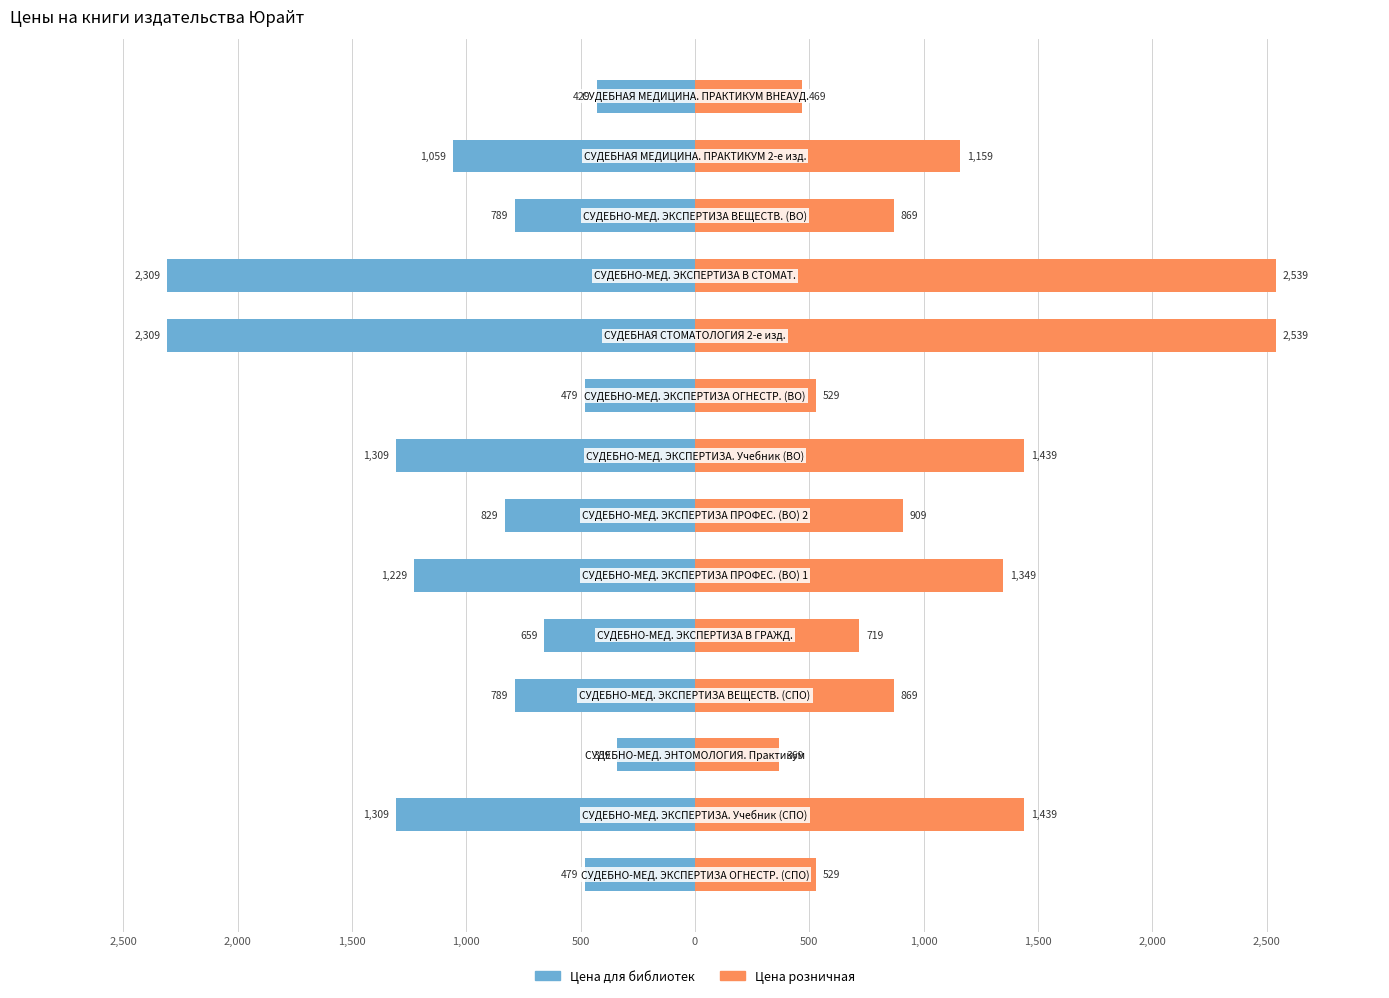

What value does the Цена для библиотек series have at 1,000, to the nearest 50?

-1300